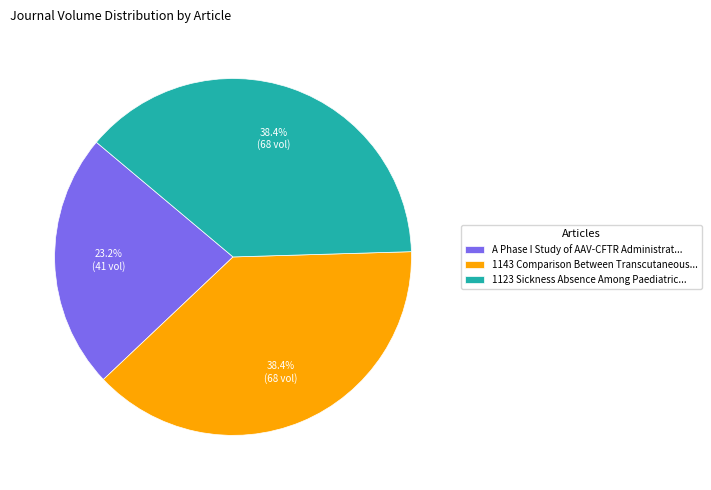

Approximately how many times larger is the value at 1123 Sickness Absence Among Paediatric... compared to A Phase I Study of AAV-CFTR Administrat...?

1.7